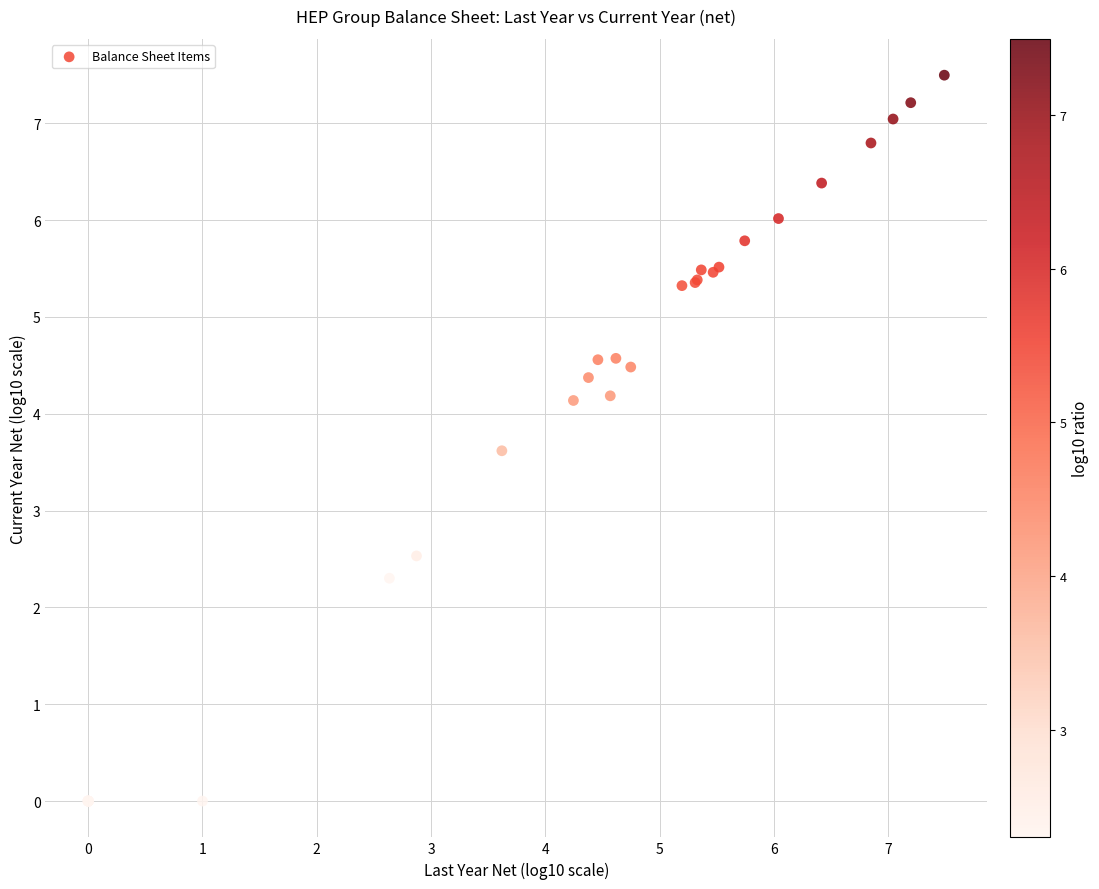

What Y value in the scatter plot is closest to 3?

2.5